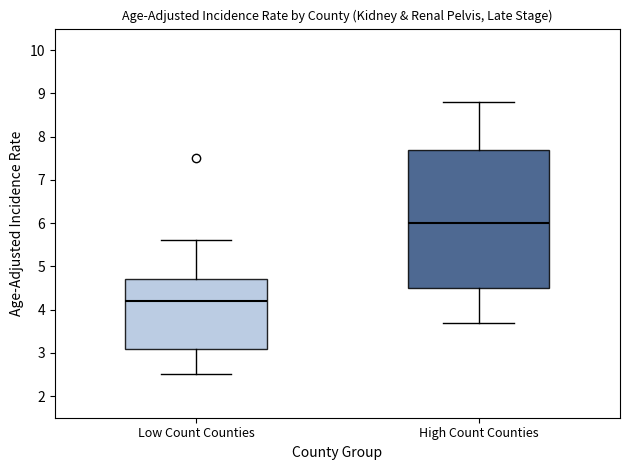

Which box has the highest median line?

High Count Counties